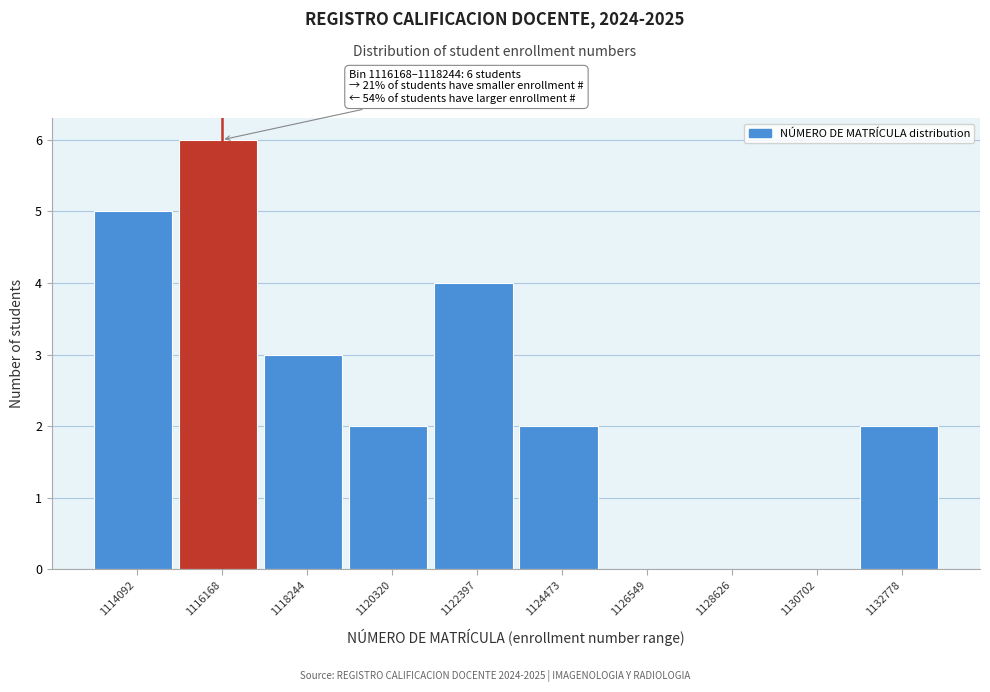

Reading right to left, list all the values displayed in this chart.

1132778=2	1130702=0	1128626=0	1126549=0	1124473=2	1122397=4	1120320=2	1118244=3	1116168=6	1114092=5